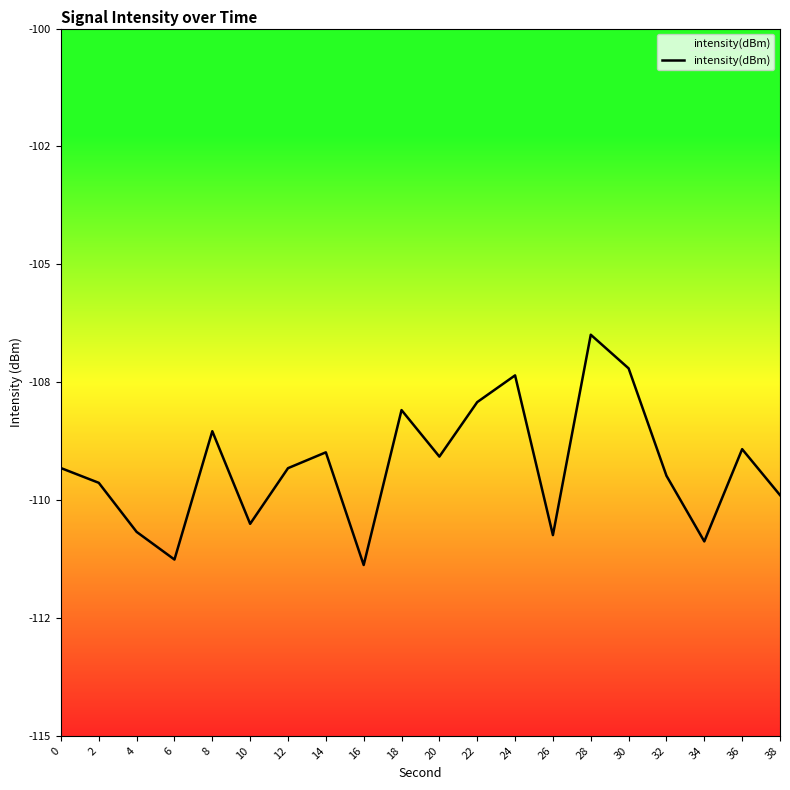

True or false: the data shows -47.9 at 2.

False